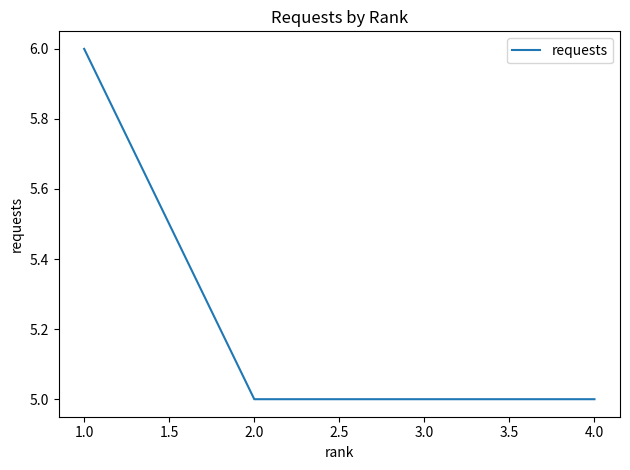

Approximately how many times larger is the value at 3.0 compared to 4.0?

1.0